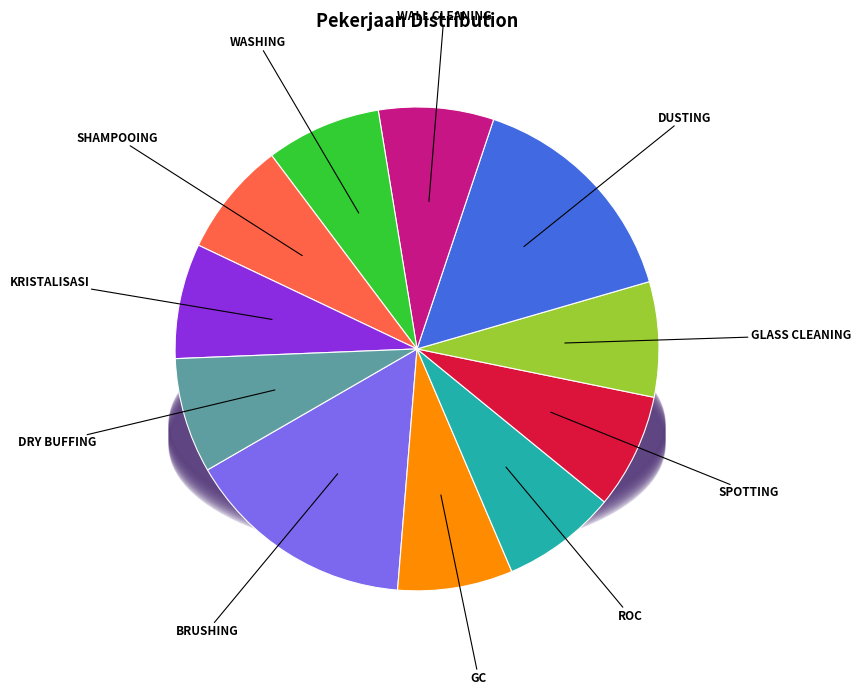

True or false: WASHING accounts for 8% of the total.

True